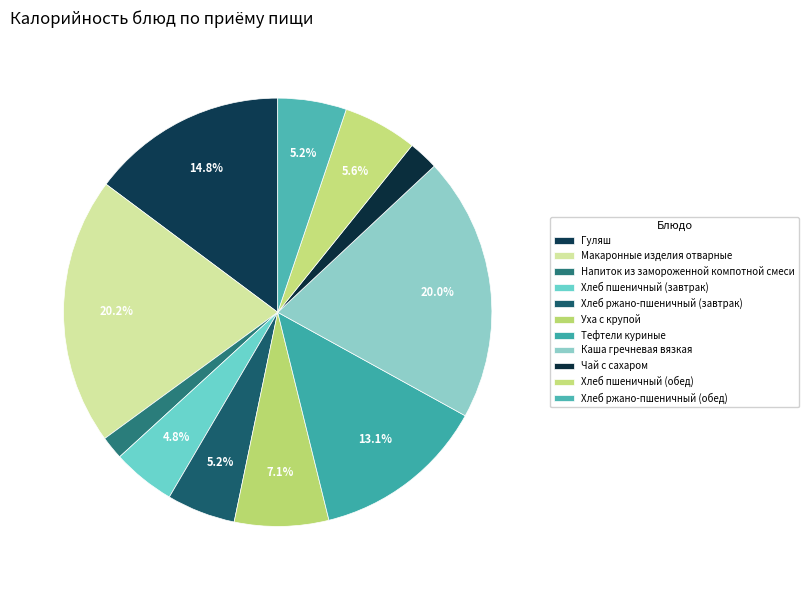

How many segments does this pie chart have?

11